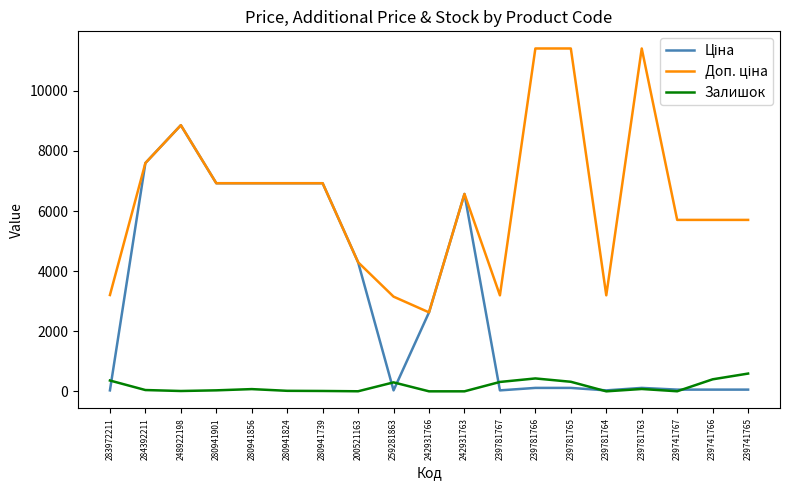

At which category is the sum across all series the highest?

248922198